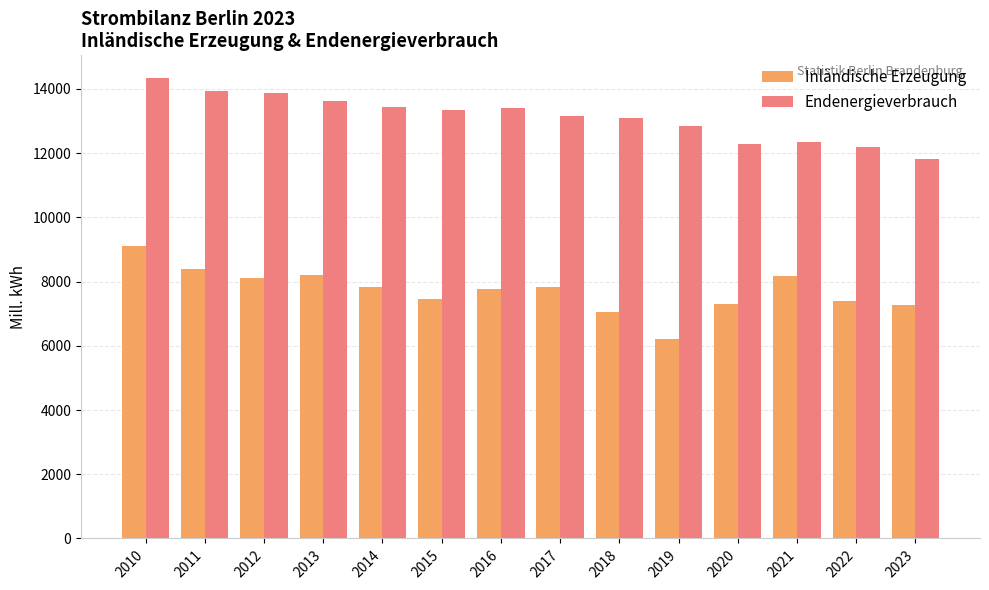

What is the value of the Inländische Erzeugung bar at the 7th from the left?

7777.5